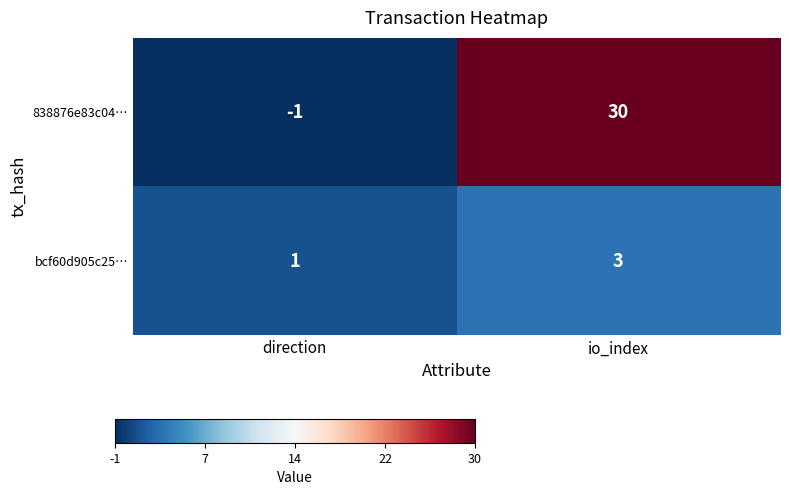

The bcf60d905c25… series shows 2 at direction. True or false?

False